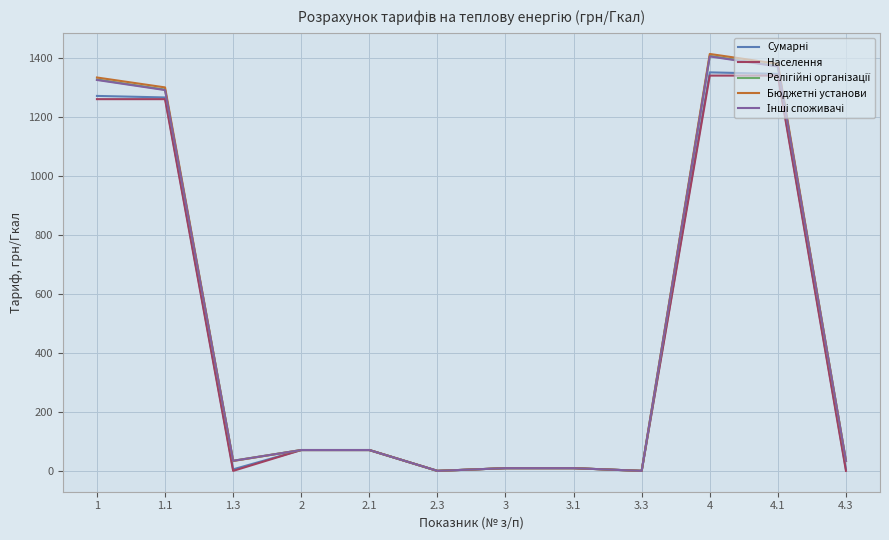

What is the total value across all series at 1.1?

6414.4